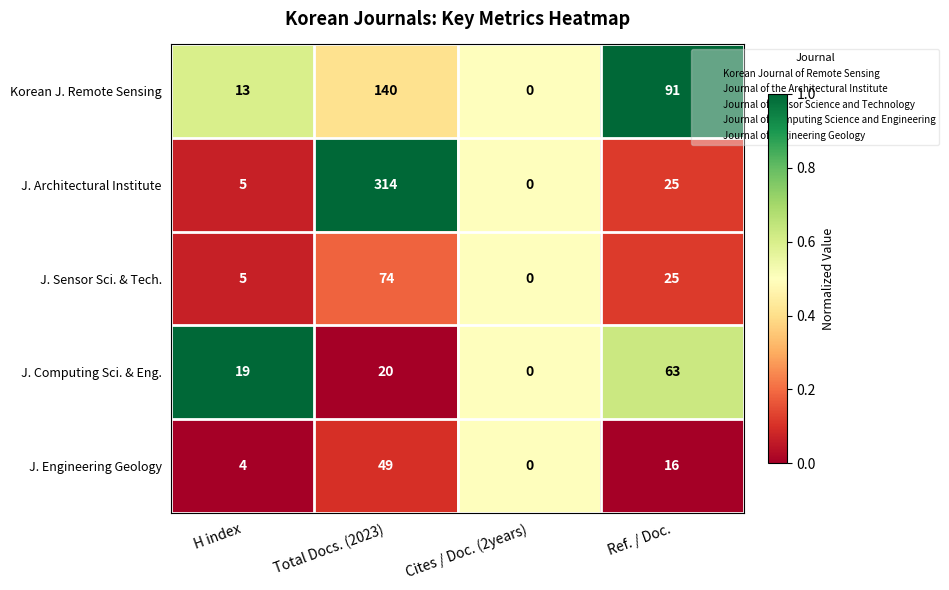

List the labels in order of Korean J. Remote Sensing value, largest first.

Total Docs. (2023), Ref. / Doc., H index, Cites / Doc. (2years)